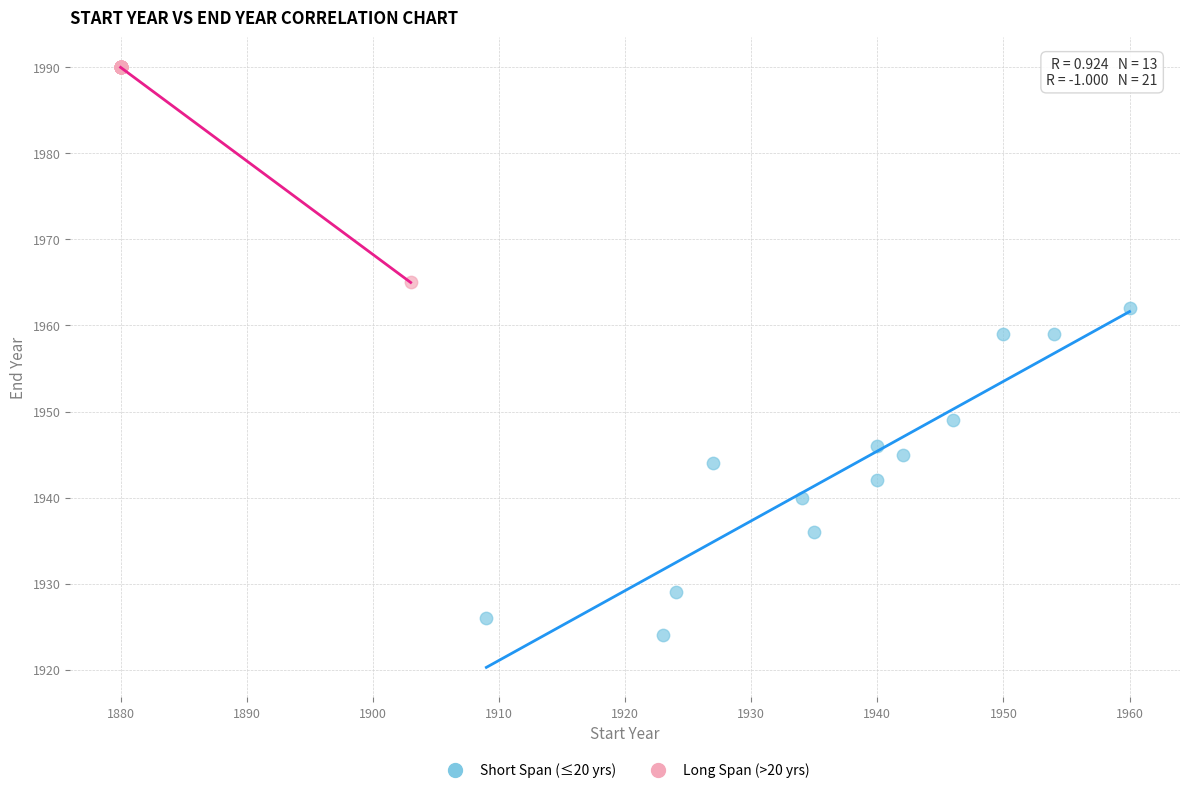

What are all the series names shown in the legend?

Short Span (≤20 yrs), Long Span (>20 yrs)